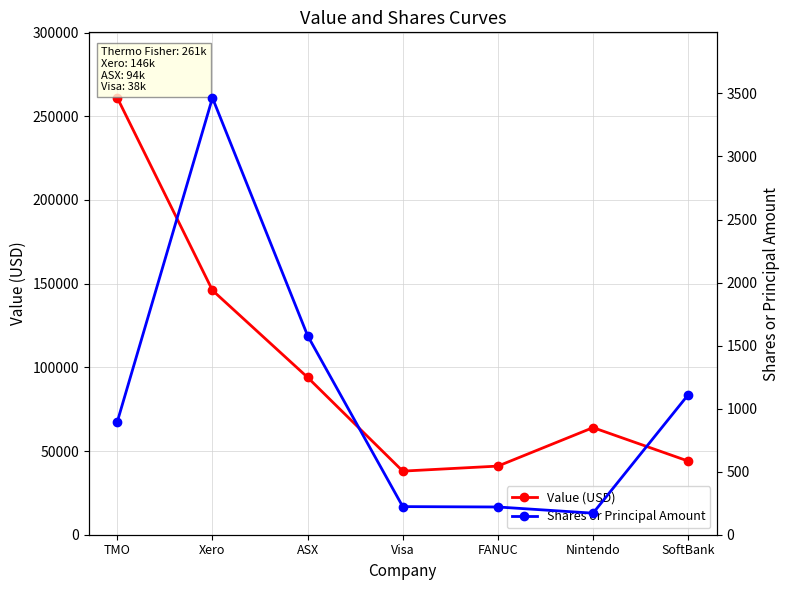

The value of Shares or Principal Amount at Visa is 223. True or false?

True